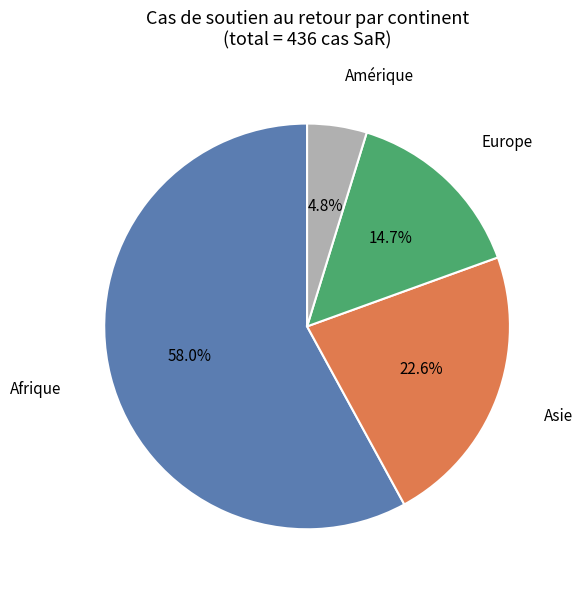

Does any single category account for the majority?

Yes